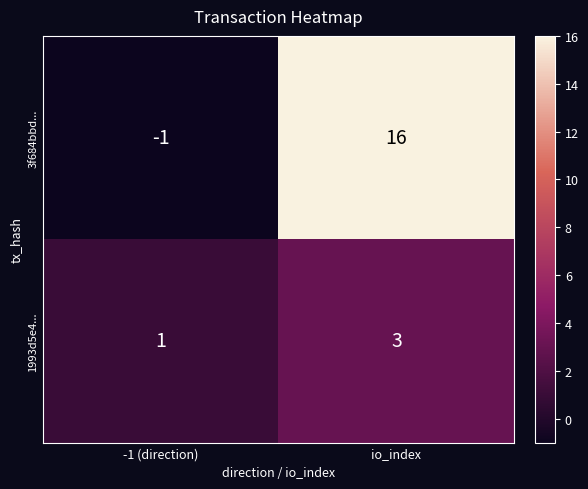

Which series has the largest total across all categories?

3f684bbd...